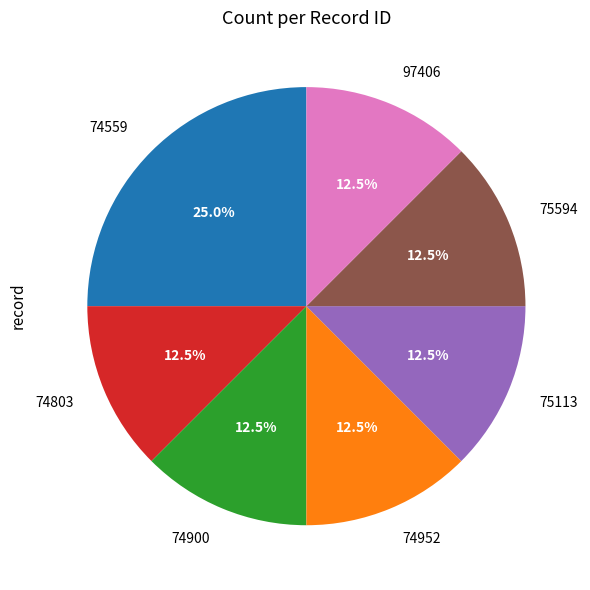

Is the sum of 74803 and 75113 greater than half?

No